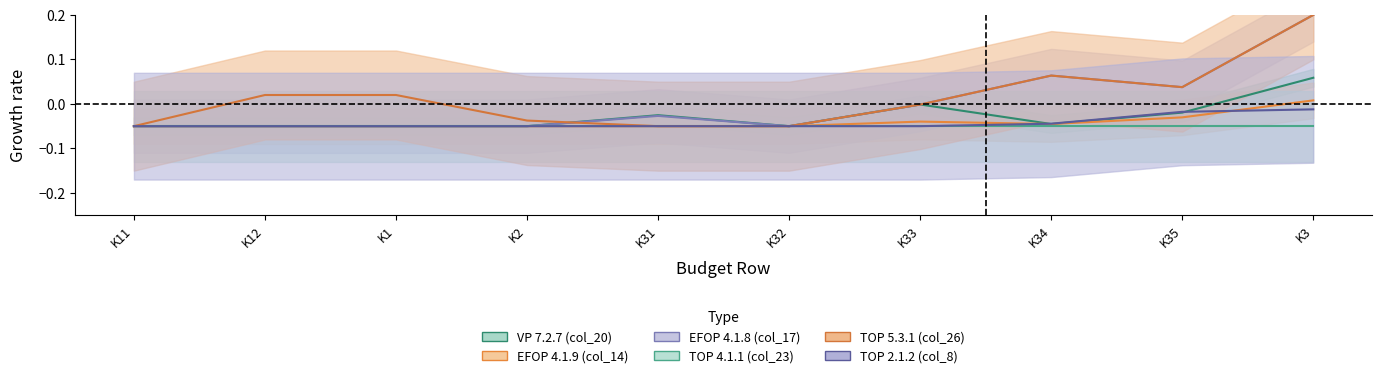

What is the smallest value displayed?

-0.1